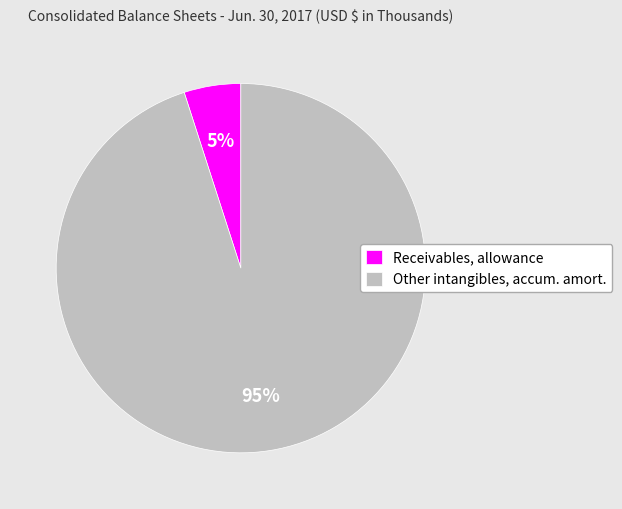

To the nearest percent, what is the average slice percentage?

50%